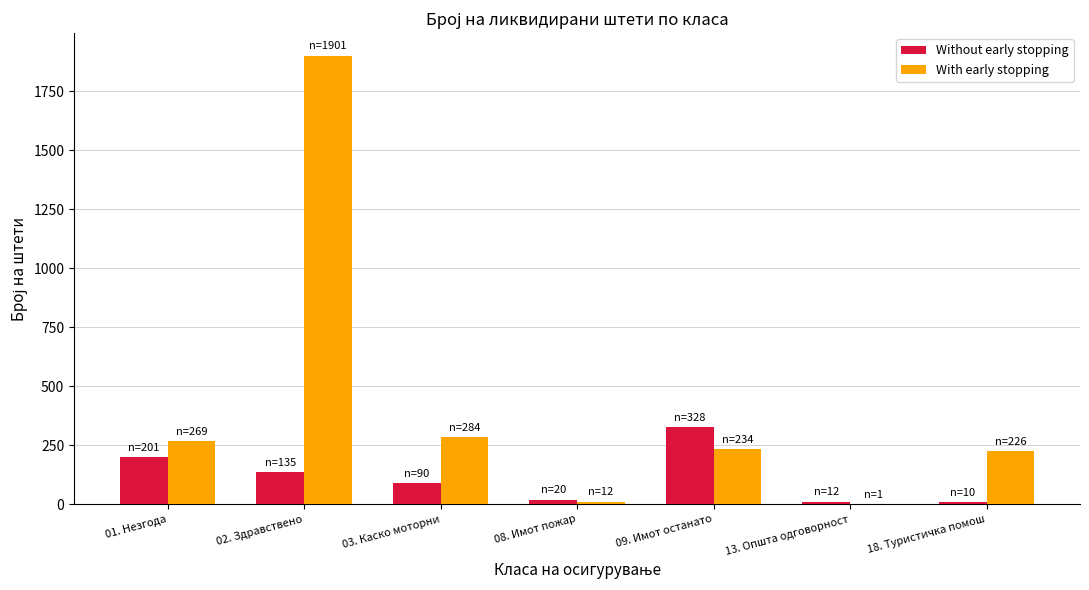

What is the maximum value for Without early stopping?

328